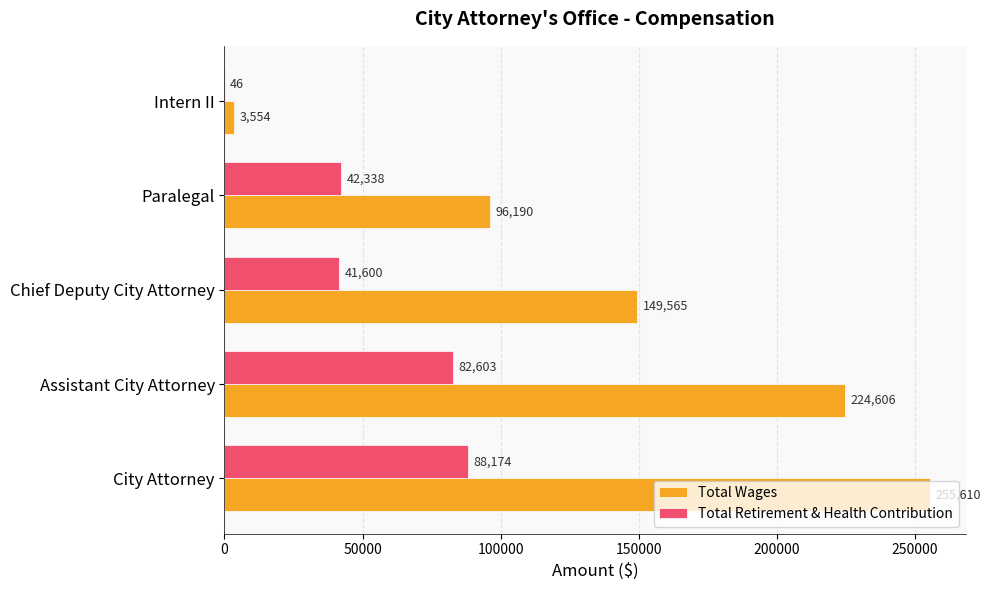

How many data points does each series have?

5